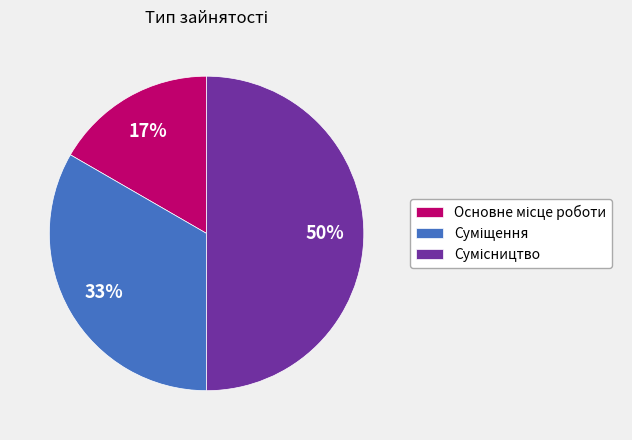

To the nearest percent, what is the difference between the largest and smallest slice percentages?

33%